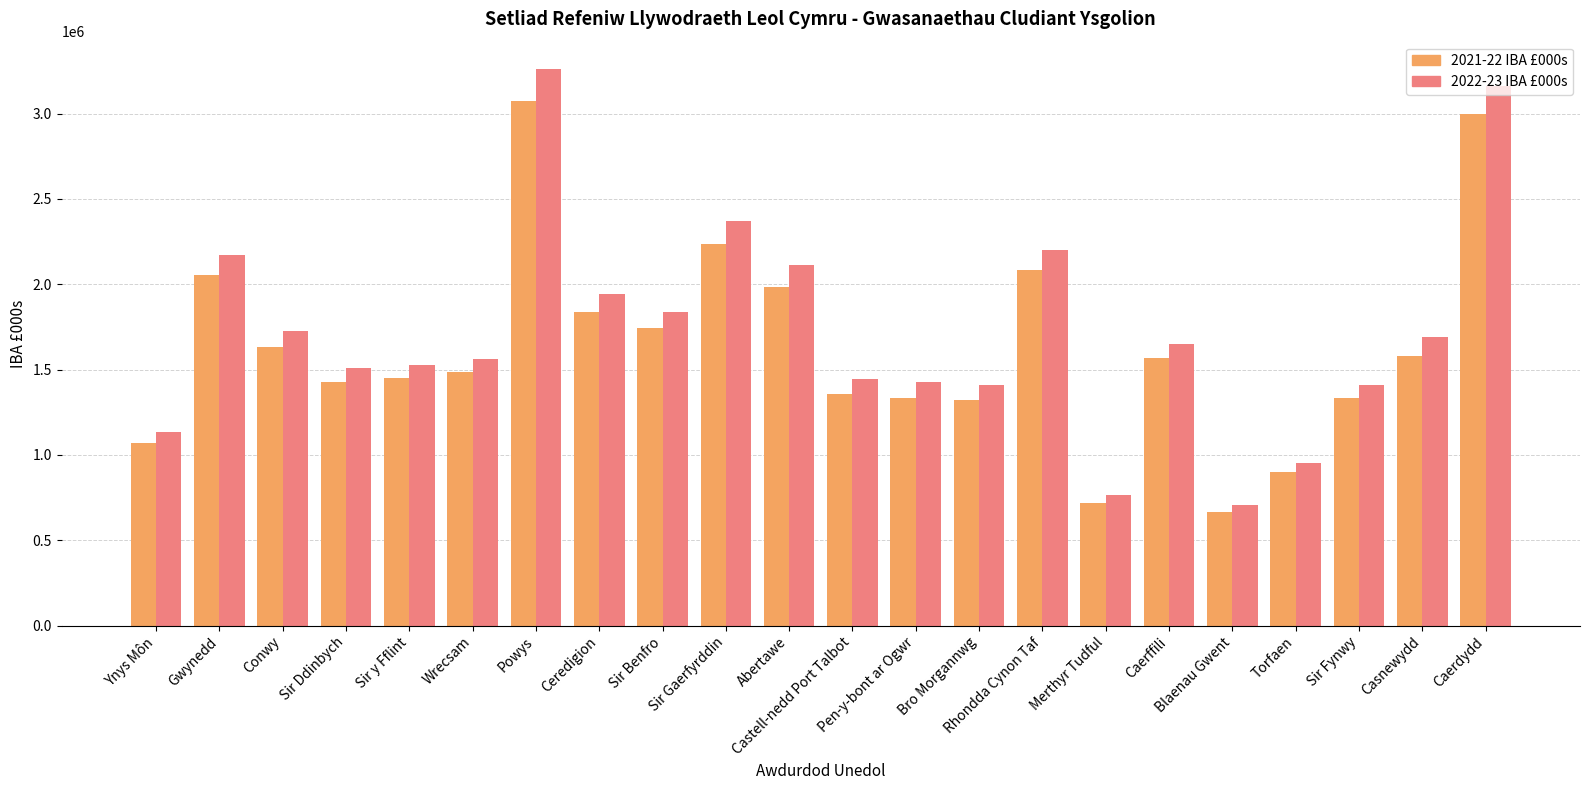

What is the approximate value of 2021-22 IBA £000s at Sir y Fflint?

1451072.5